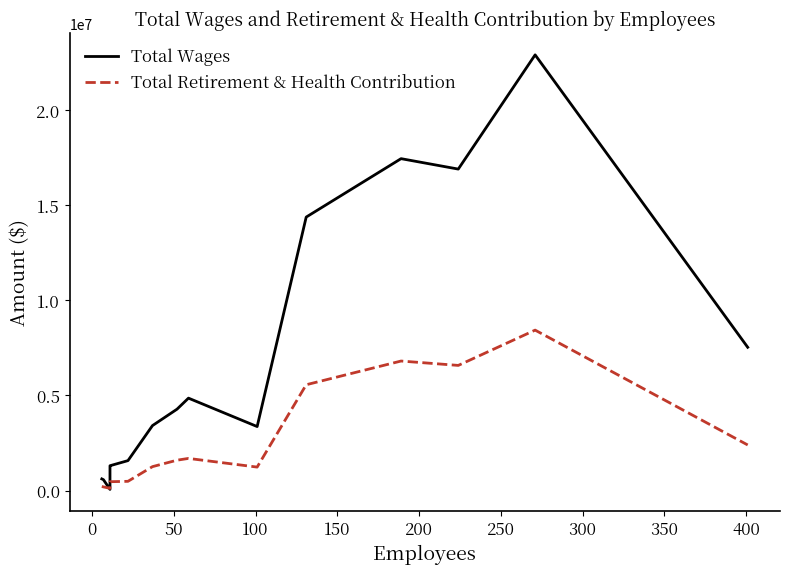

What is the value of the Total Retirement & Health Contribution point at the 2nd from the left?

198501.0